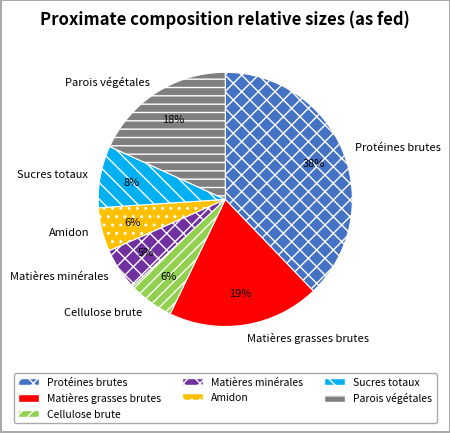

To the nearest percent, what percentage of the pie is Amidon?

6%